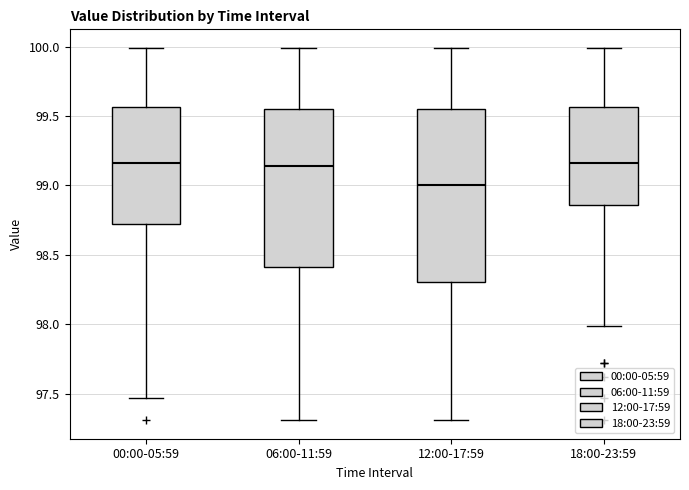

Reading left to right, read every box against the y-axis: the position of its median line, the range the box covers, and the ends of its whiskers. The values are not printed on the chart, so give them approximately, as read against the axis.

00:00-05:59: median 99.15, box 98.75 to 99.55, whiskers 97.45 to 100.00
06:00-11:59: median 99.15, box 98.40 to 99.55, whiskers 97.30 to 100.00
12:00-17:59: median 99.00, box 98.30 to 99.55, whiskers 97.30 to 100.00
18:00-23:59: median 99.15, box 98.85 to 99.55, whiskers 98.00 to 100.00